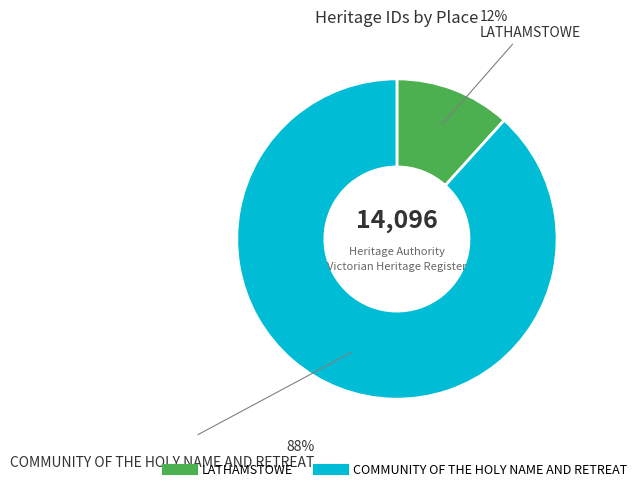

Is there any slice that represents more than half of the pie?

Yes